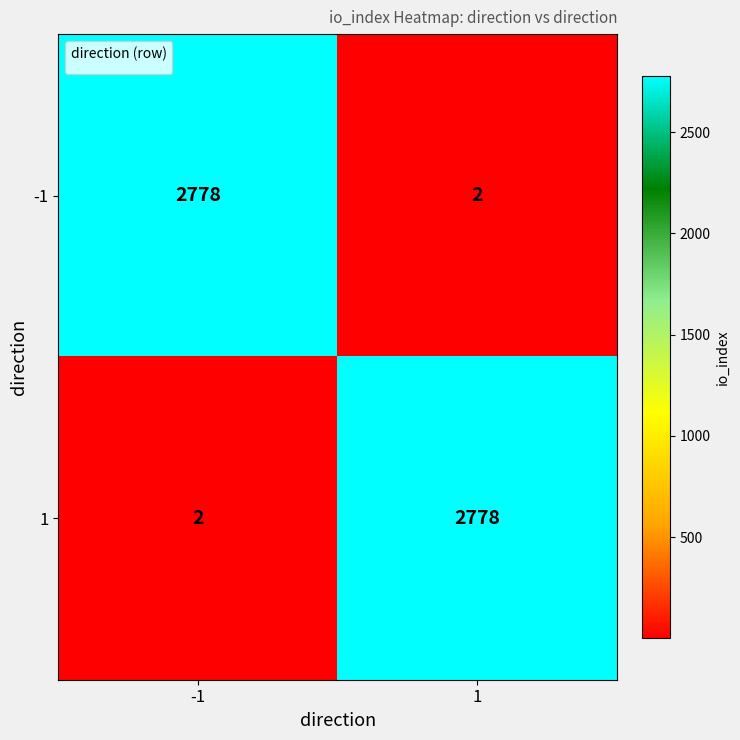

What is the highest value of the -1 series?

2778